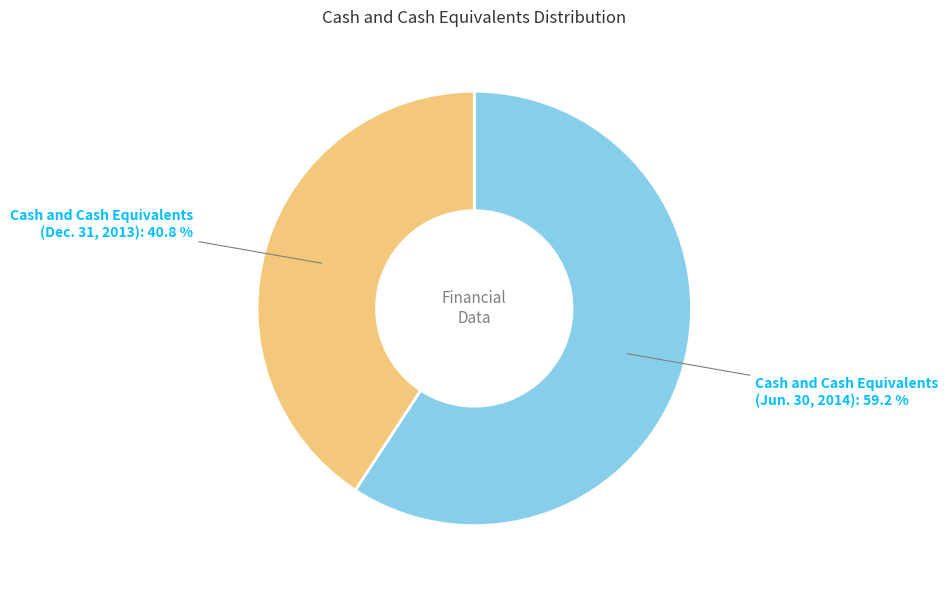

Rank the categories by value from lowest to highest.

Cash and Cash Equivalents (Dec. 31, 2013), Cash and Cash Equivalents (Jun. 30, 2014)